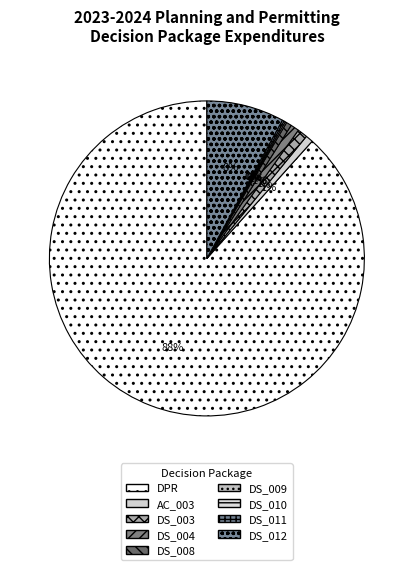

What percentage is NOT represented by DS_011?

99.8%